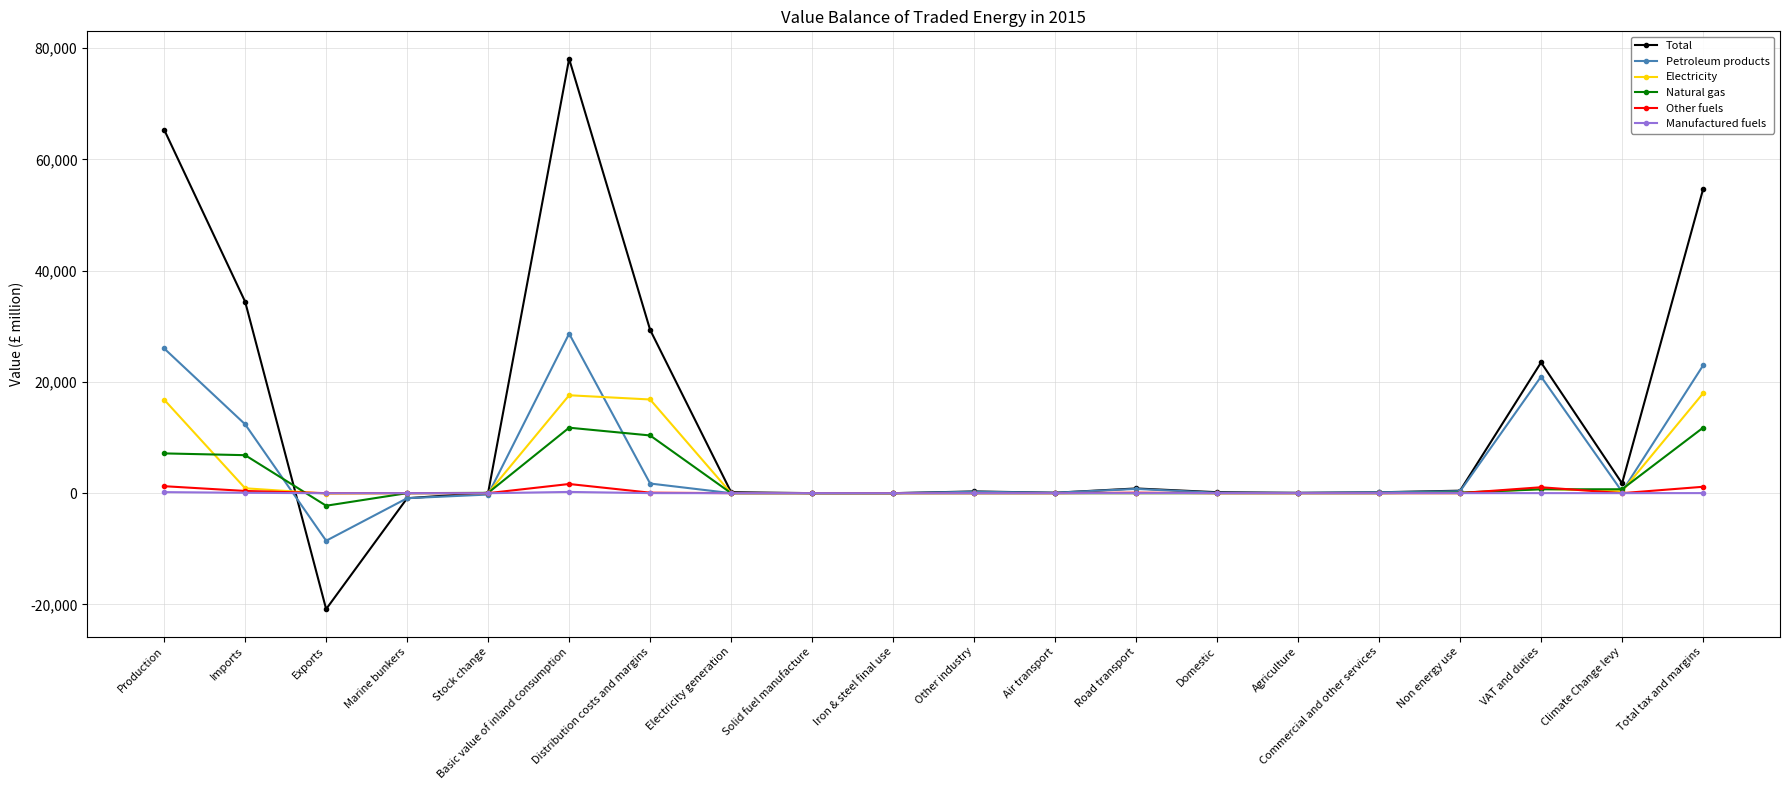

What is the maximum value for Total?

78060